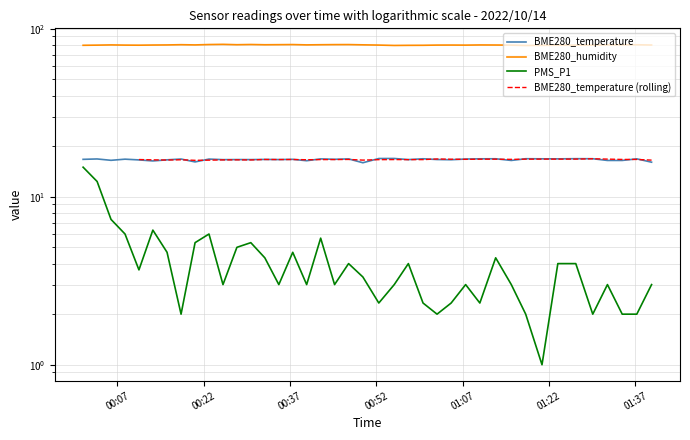

What is the difference between the maximum and minimum values in the BME280_temperature series?

1.0